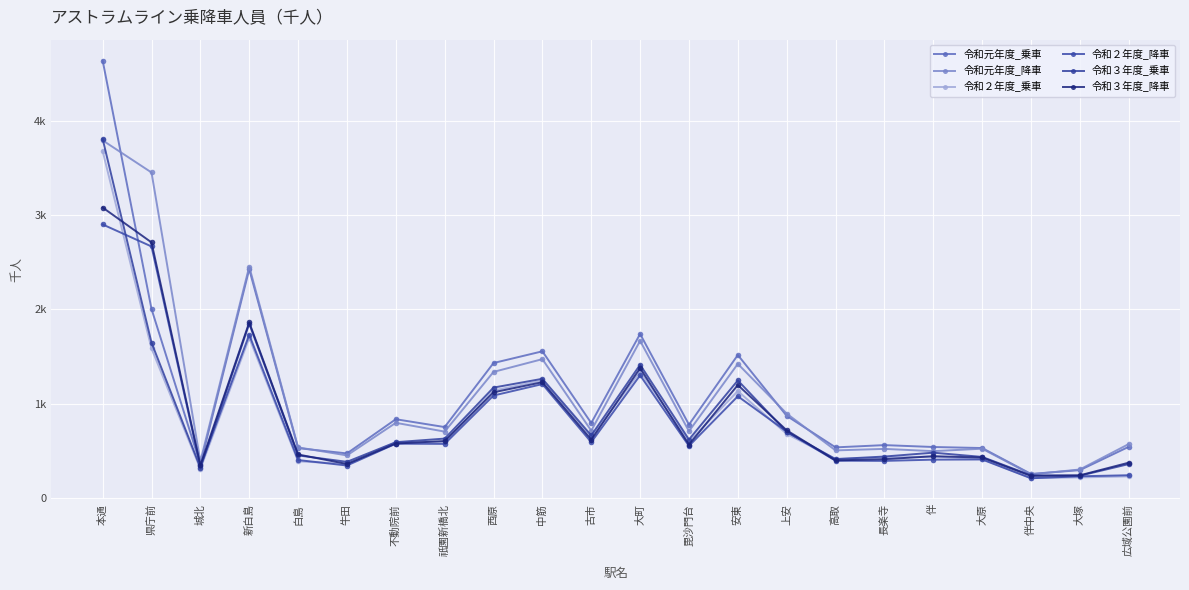

True or false: 令和２年度_乗車 and 令和元年度_乗車 cross at least once.

False